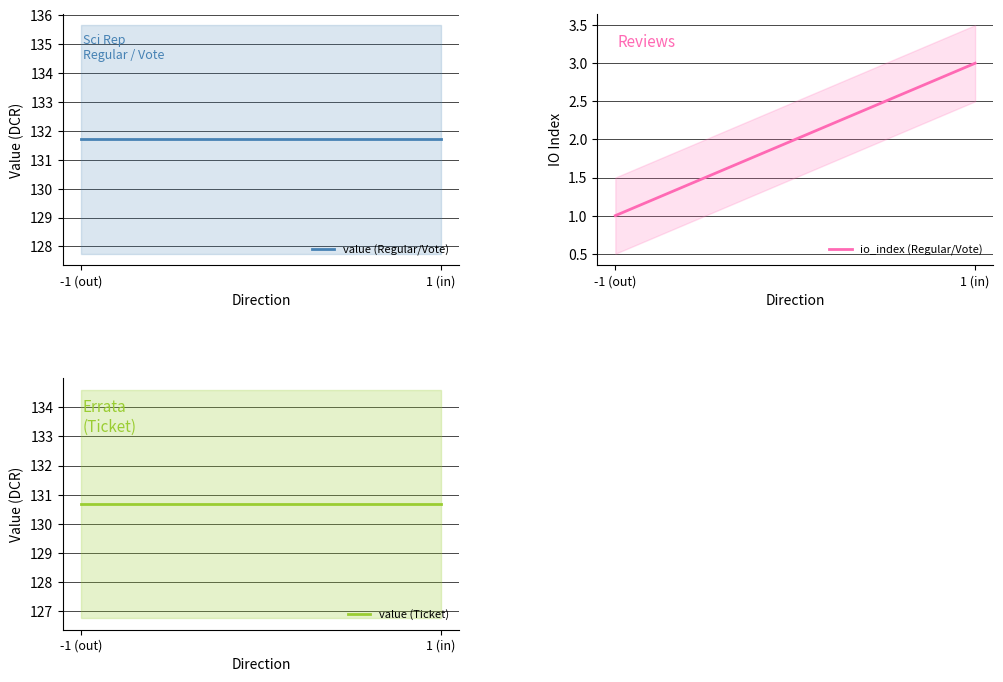

True or false: io_index (Regular/Vote) has a value of 0.2 at -1 (out).

False